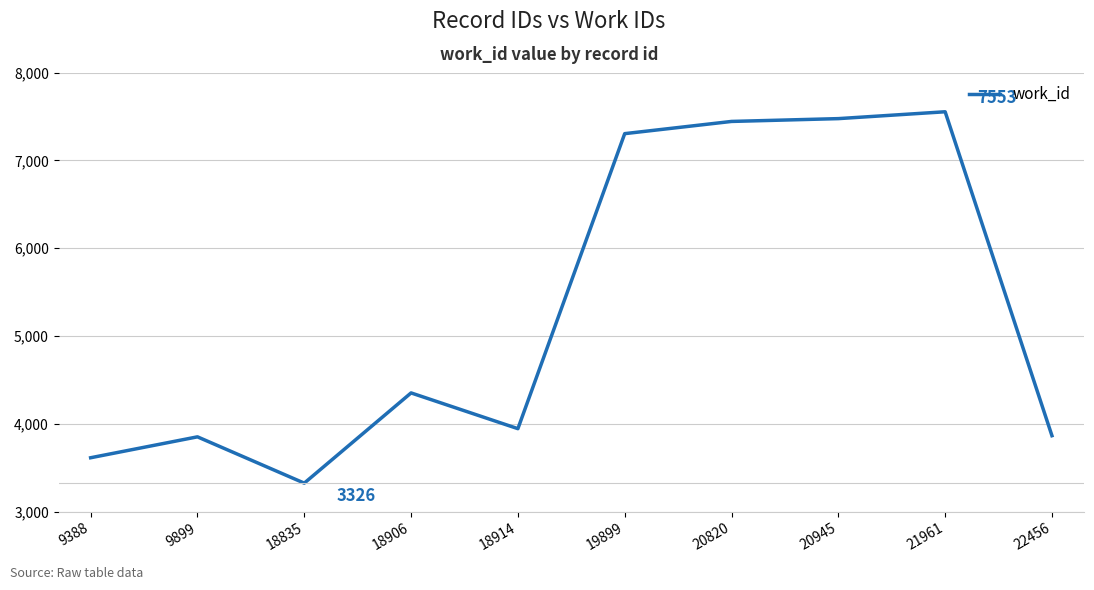

True or false: the data shows 4091 at 20820.

False